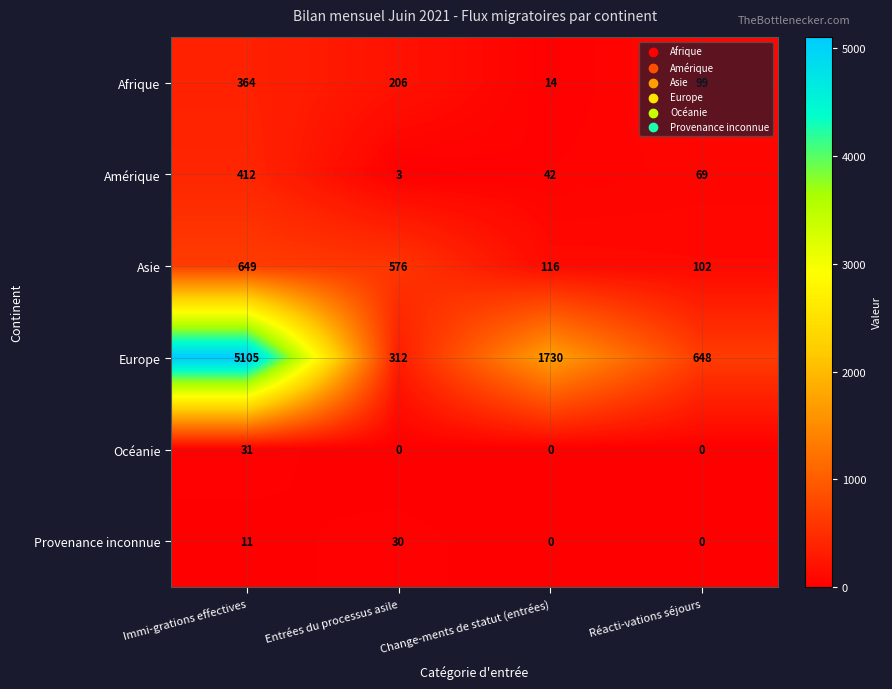

What is the total value across all series at Immi-grations effectives?

6572